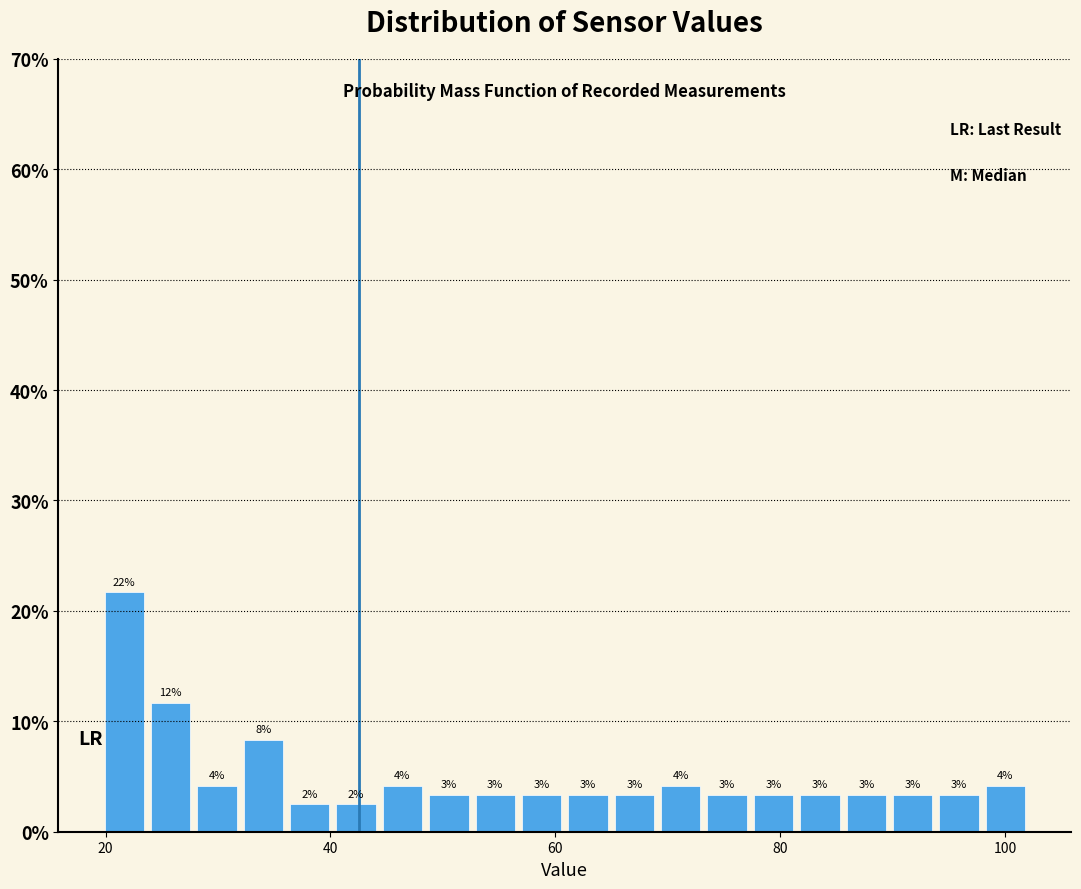

Around what value on the x-axis is the tallest bar? Give the approximate position of its centre, as read against the axis.

22